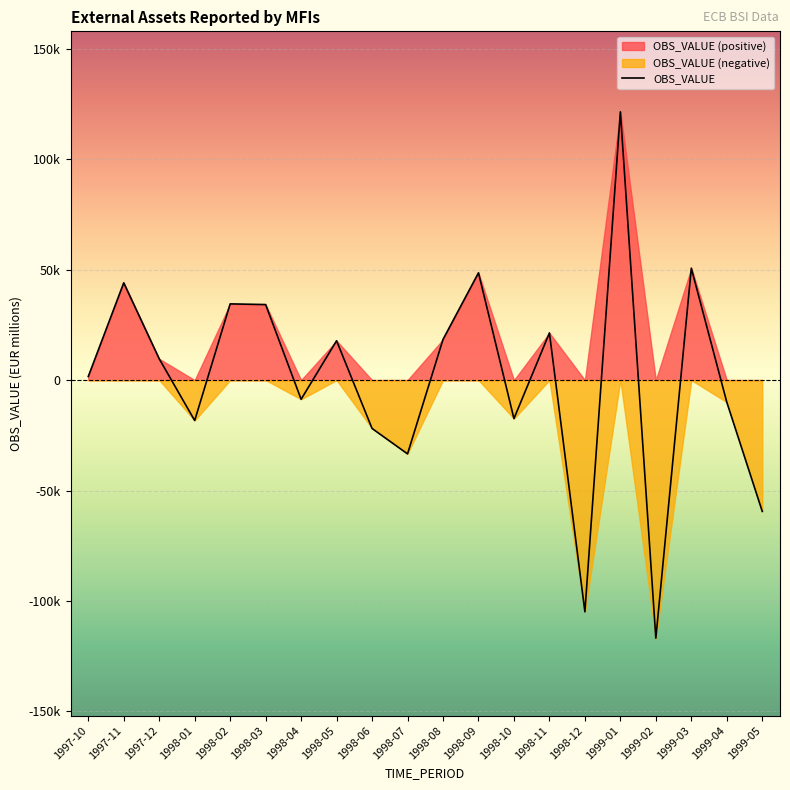

At which category does the data reach its first local peak?

1997-11